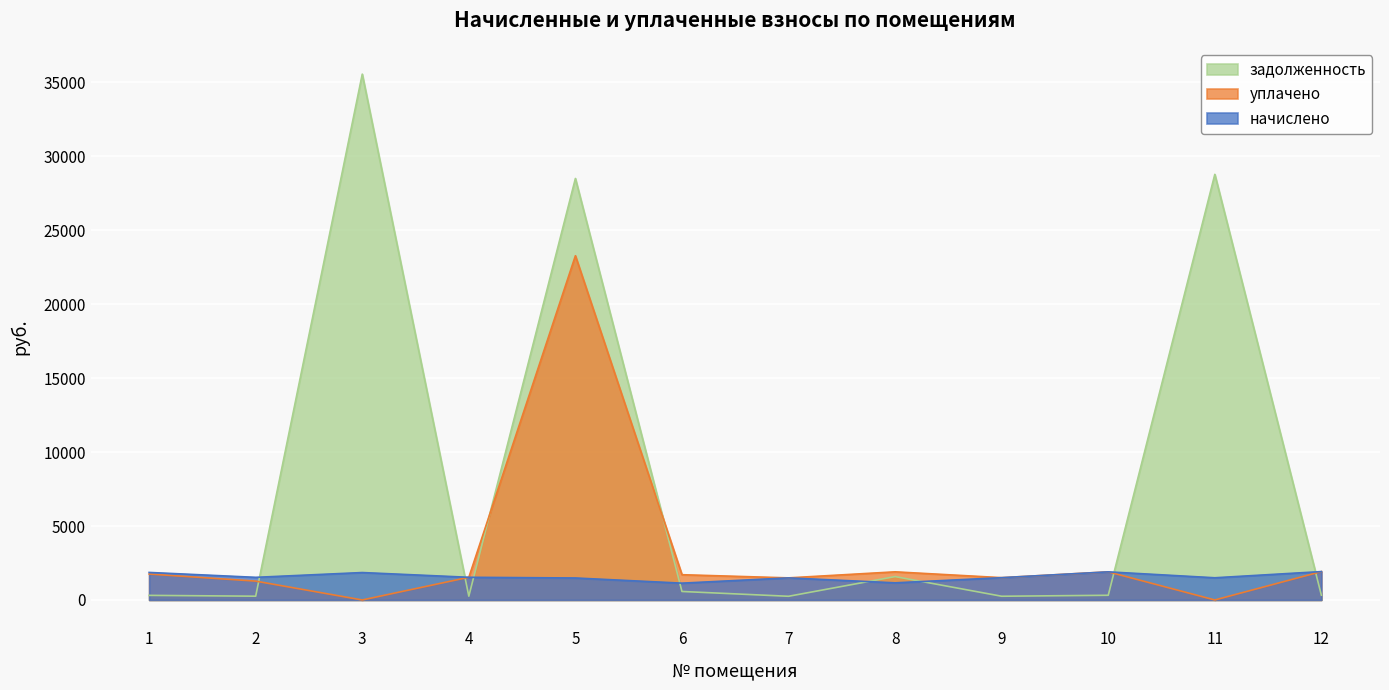

How many intersections are there between задолженность and начислено?

8